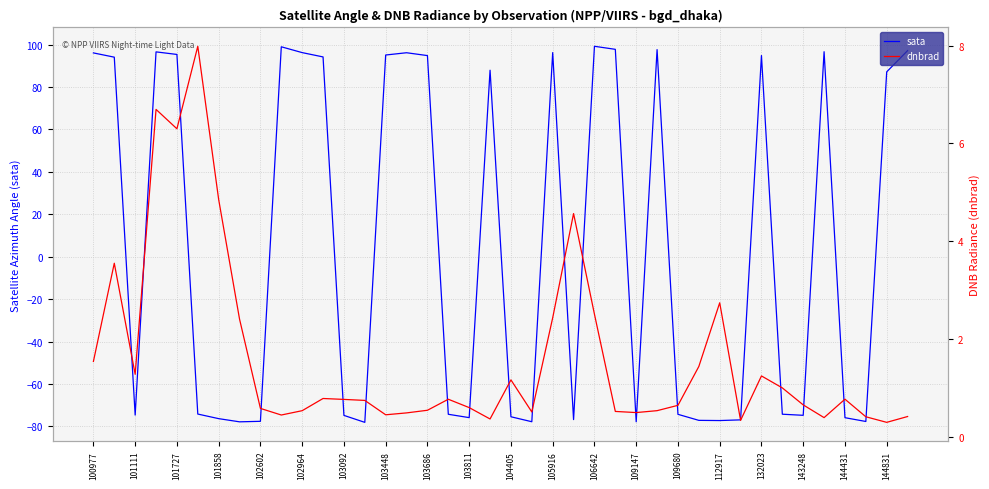

What is the minimum value shown in the chart?

-78.1